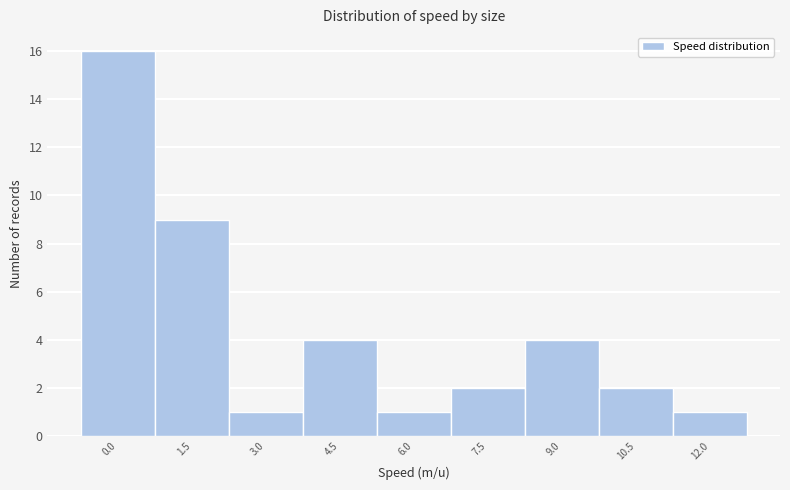

Reading right to left, transcribe all the data shown in this chart.

1	2	4	2	1	4	1	9	16